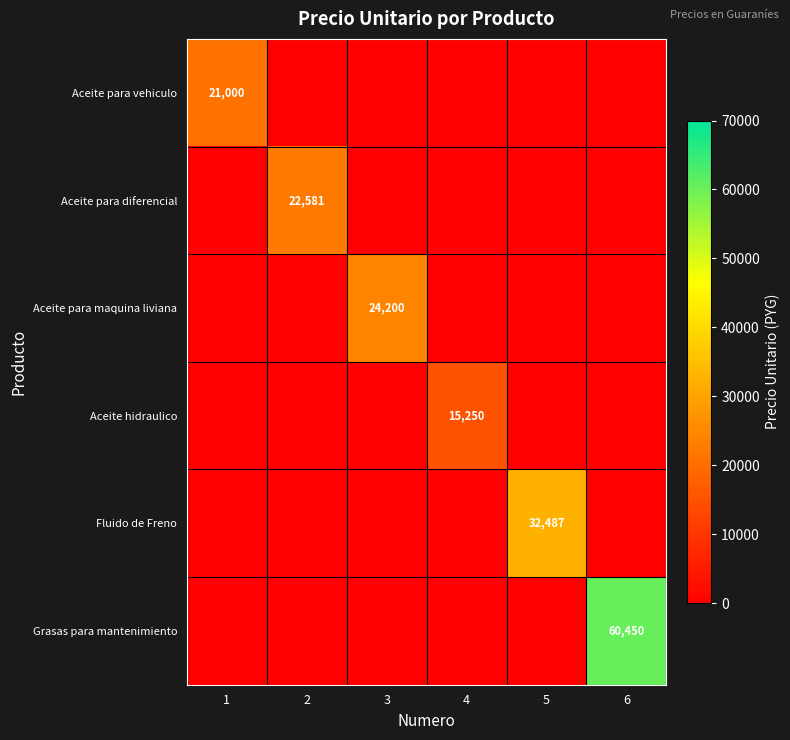

The value of Fluido de Freno at 5 is 32487. True or false?

True